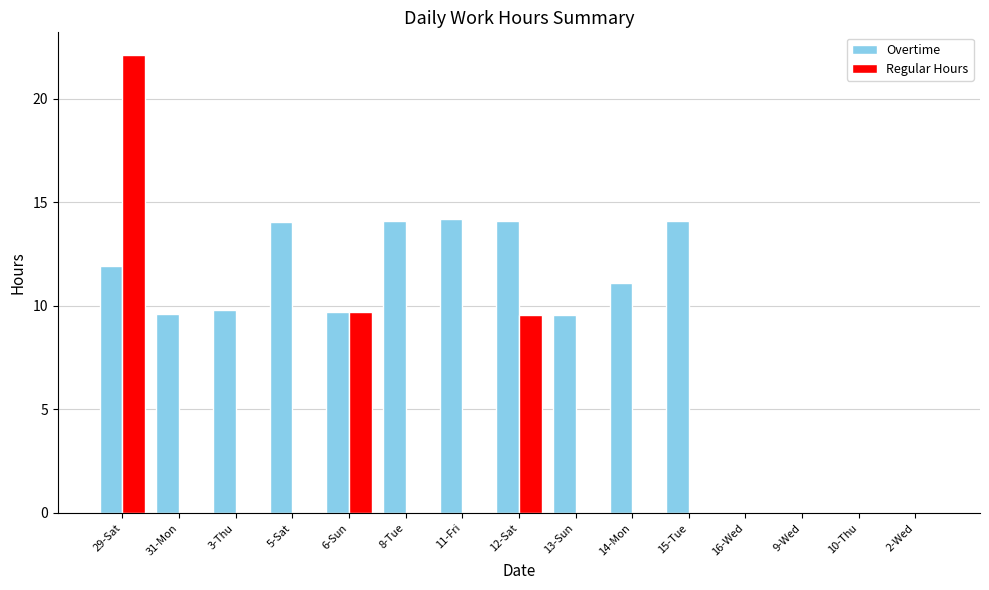

What is the sum of the Overtime values at 13-Sun and 15-Tue?

23.7